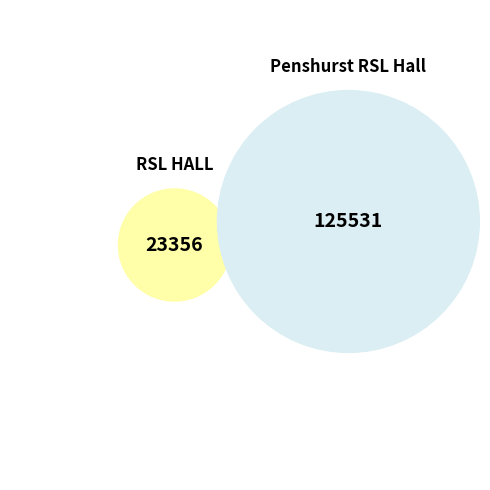

Rank the categories by value from highest to lowest.

Penshurst RSL Hall, RSL HALL